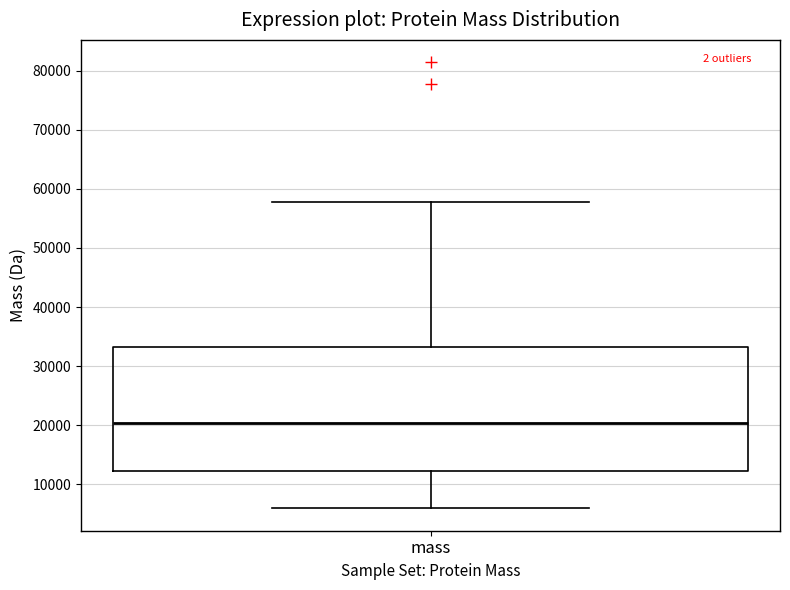

Transcribe this box plot: give where the median line is, the range the box spans, and where the two whiskers end, as read against the y-axis. The values are not printed on the chart, so give them approximately, as read against the axis.

median 20000, box 12000 to 33000, whiskers 6000 to 58000